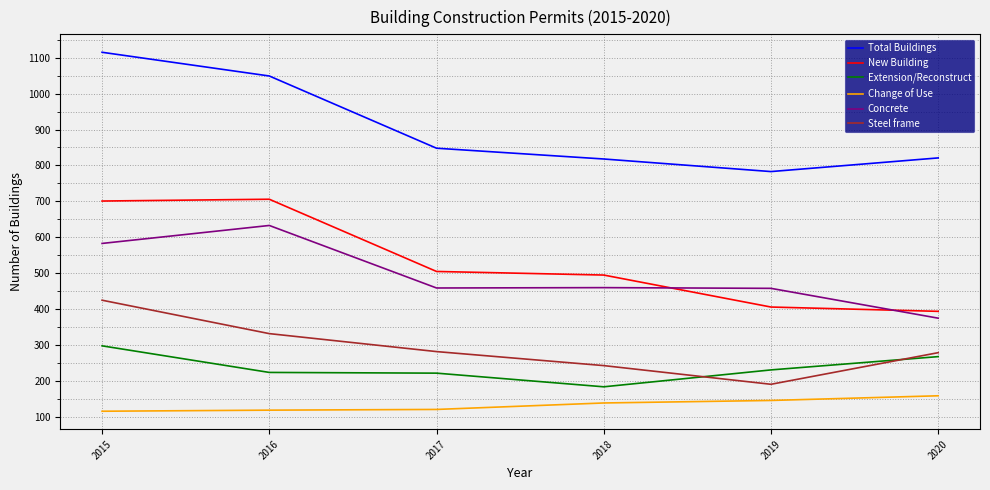

True or false: Change of Use and Extension/Reconstruct intersect in this chart.

False